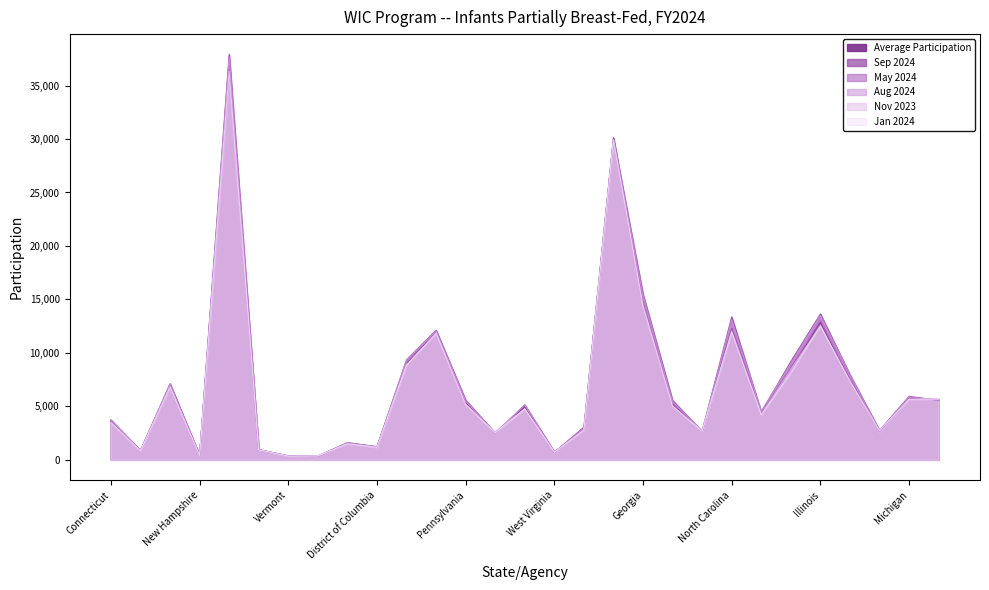

What is the difference between the highest and lowest values at Minnesota?

139.0